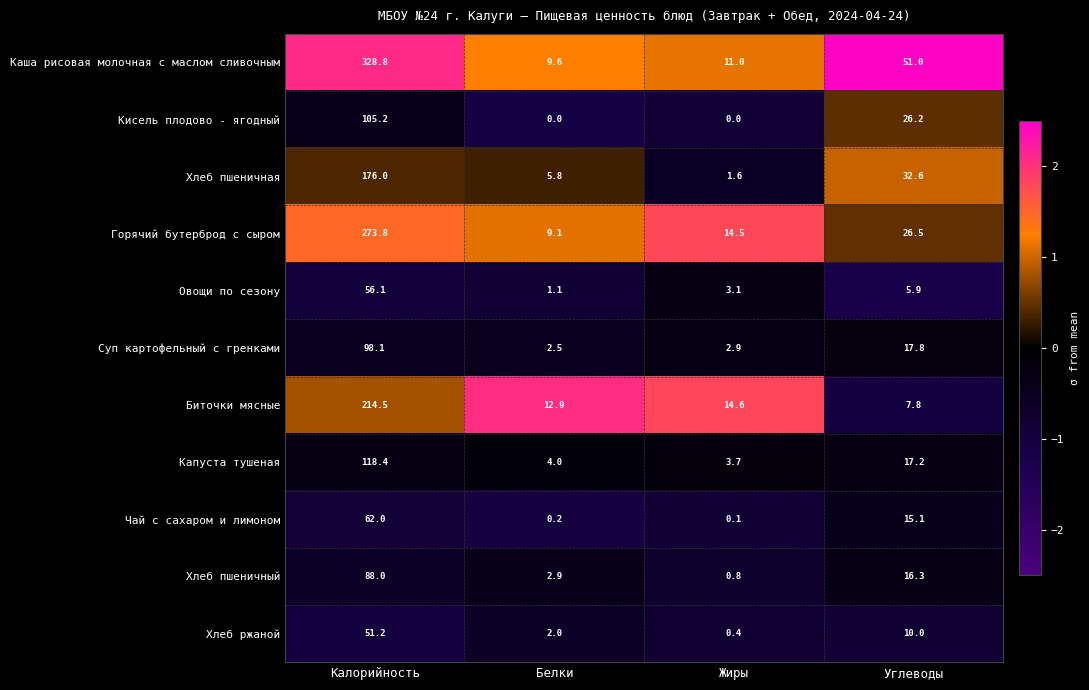

What is the difference between the highest and lowest values at Углеводы?

45.1